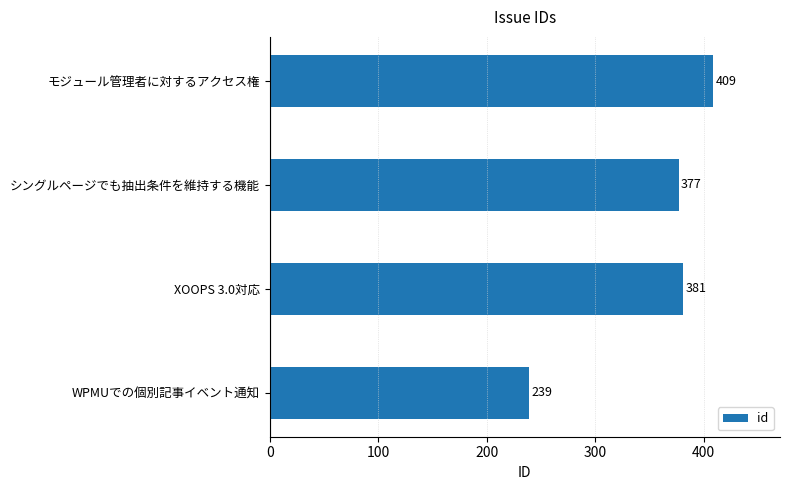

Where is the data nearest to the value 324?

シングルページでも抽出条件を維持する機能